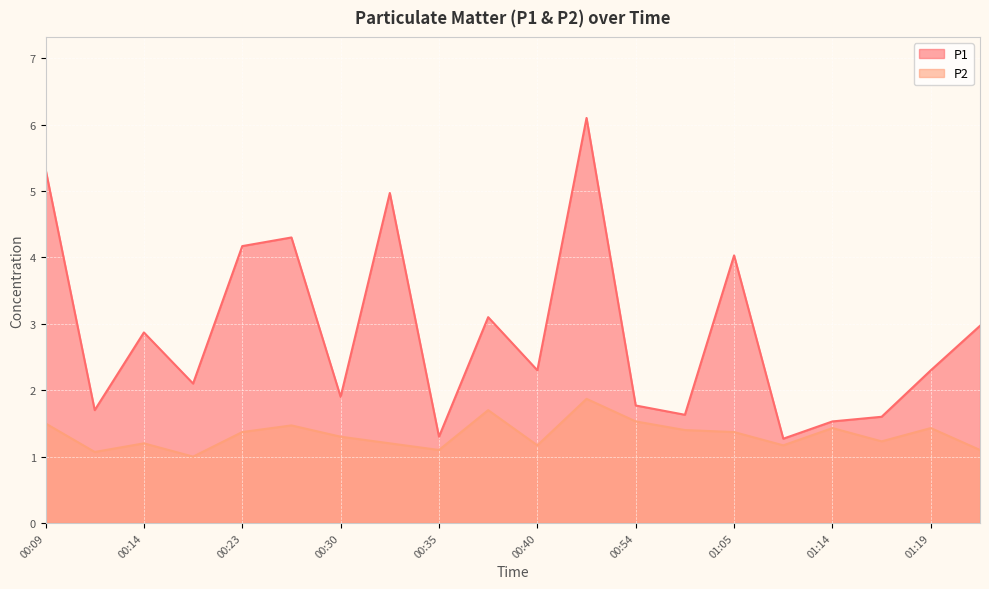

How many lines are shown in the chart?

2